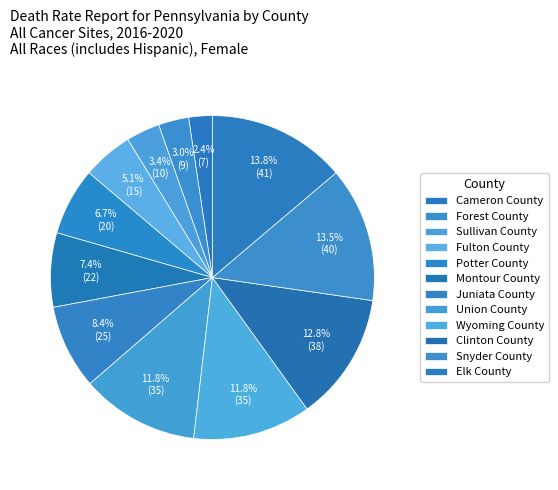

How many slices are in this pie chart?

12